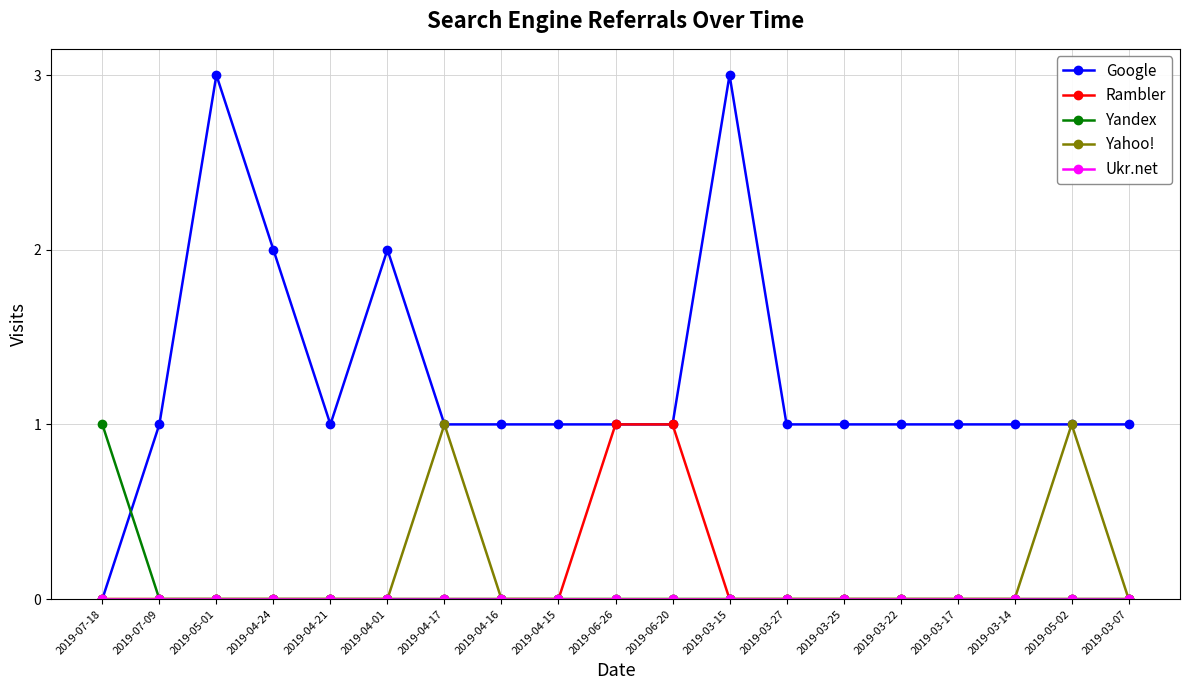

What is the label of the 5th point from the left?

2019-04-21